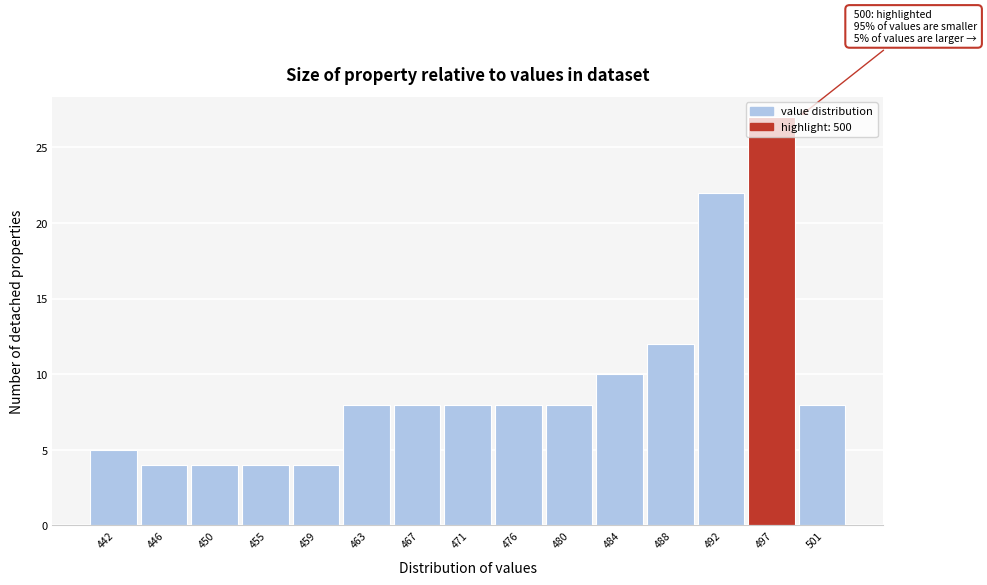

What is the maximum value shown in the chart?

27